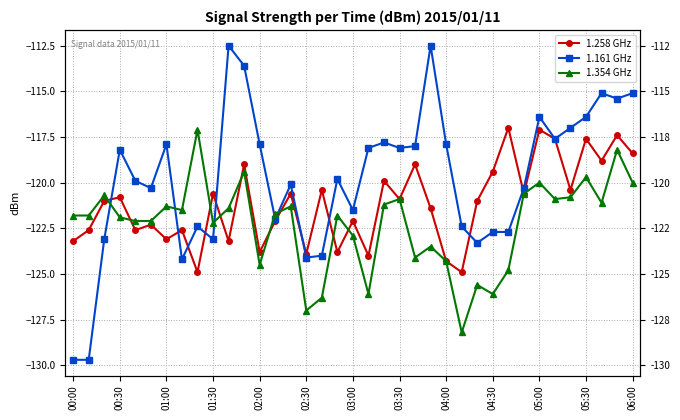

True or false: 1.258 GHz and 1.161 GHz intersect in this chart.

True